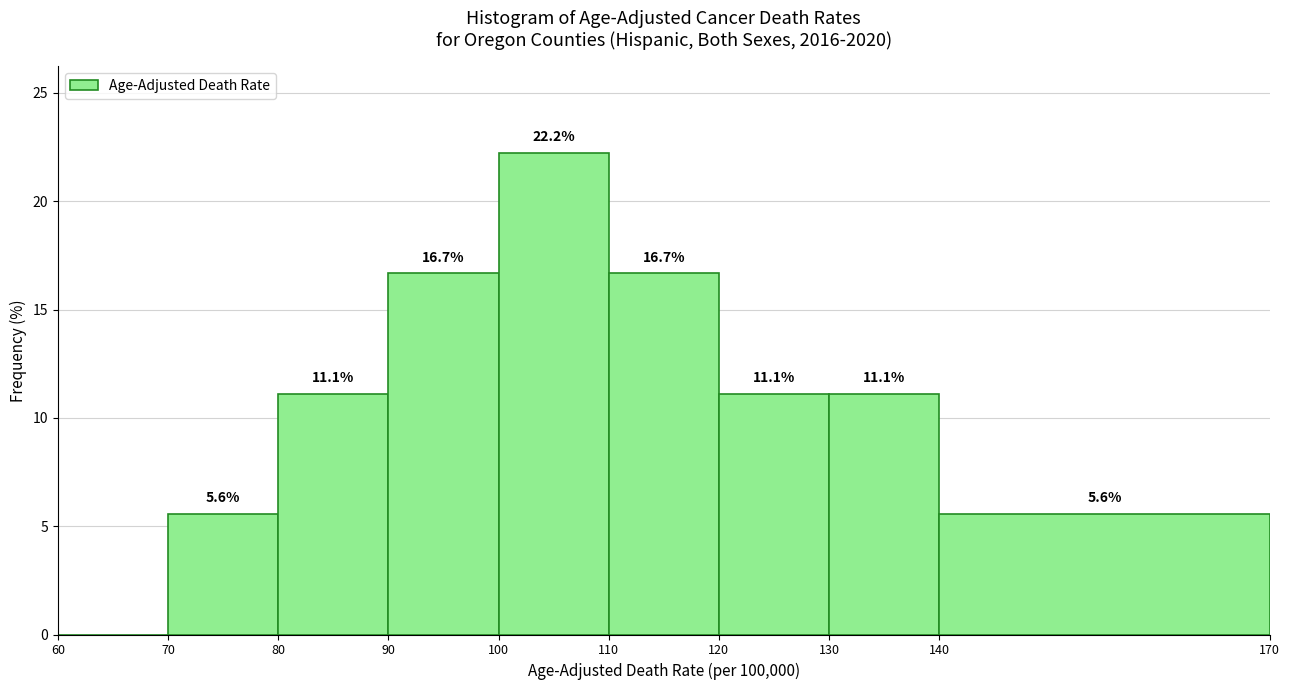

Which range on the x-axis has the tallest bar?

100 to 110